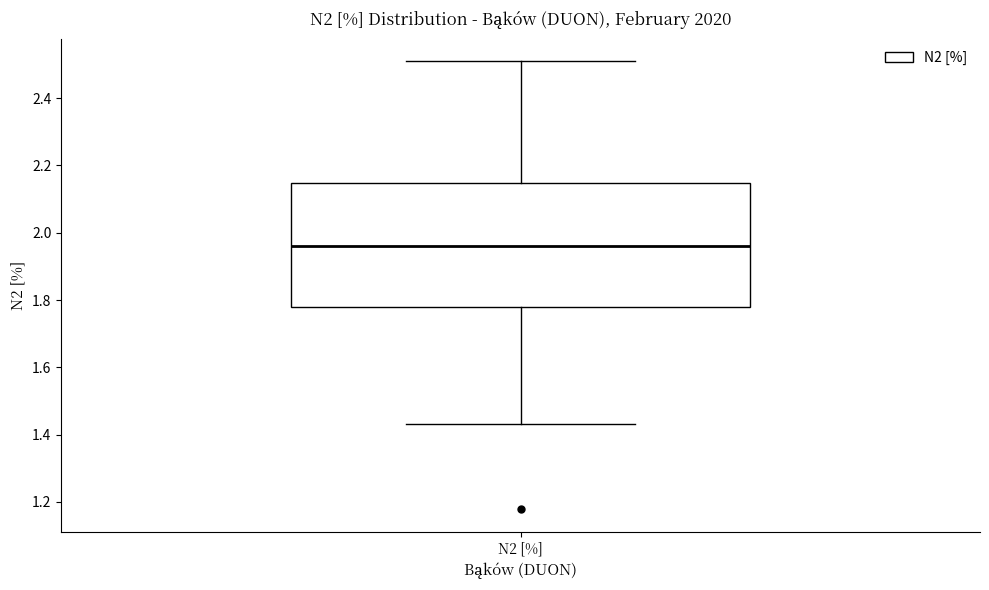

Where does the upper whisker of the box for N2 [%] end on the y-axis? The values are not printed on the chart, so give them approximately, as read against the axis.

2.52